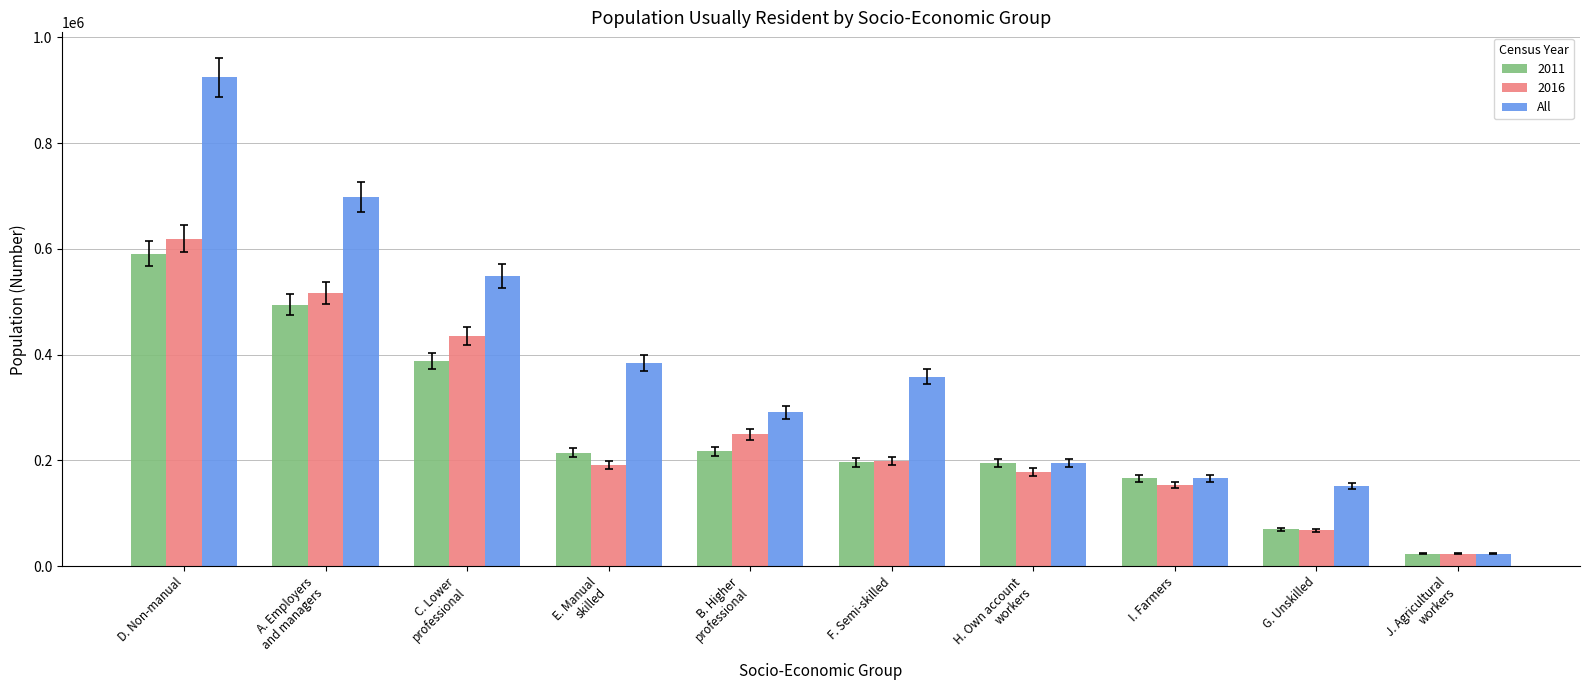

Is it true that All equals 924432 at D. Non-manual?

True